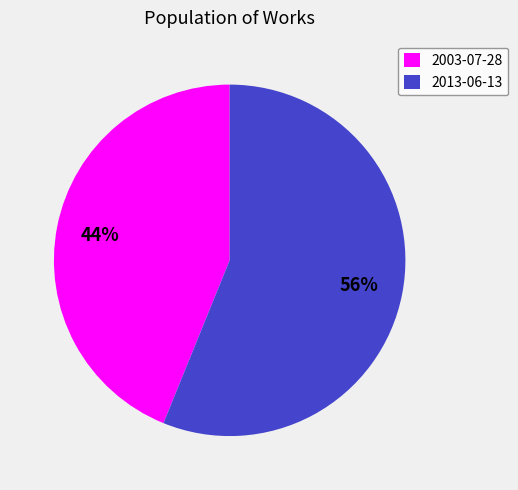

True or false: 2003-07-28 accounts for 44% of the total.

True